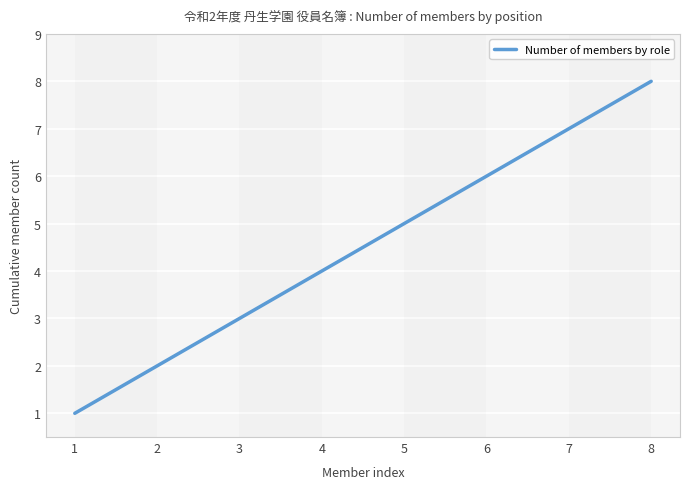

How many lines are shown in the chart?

1